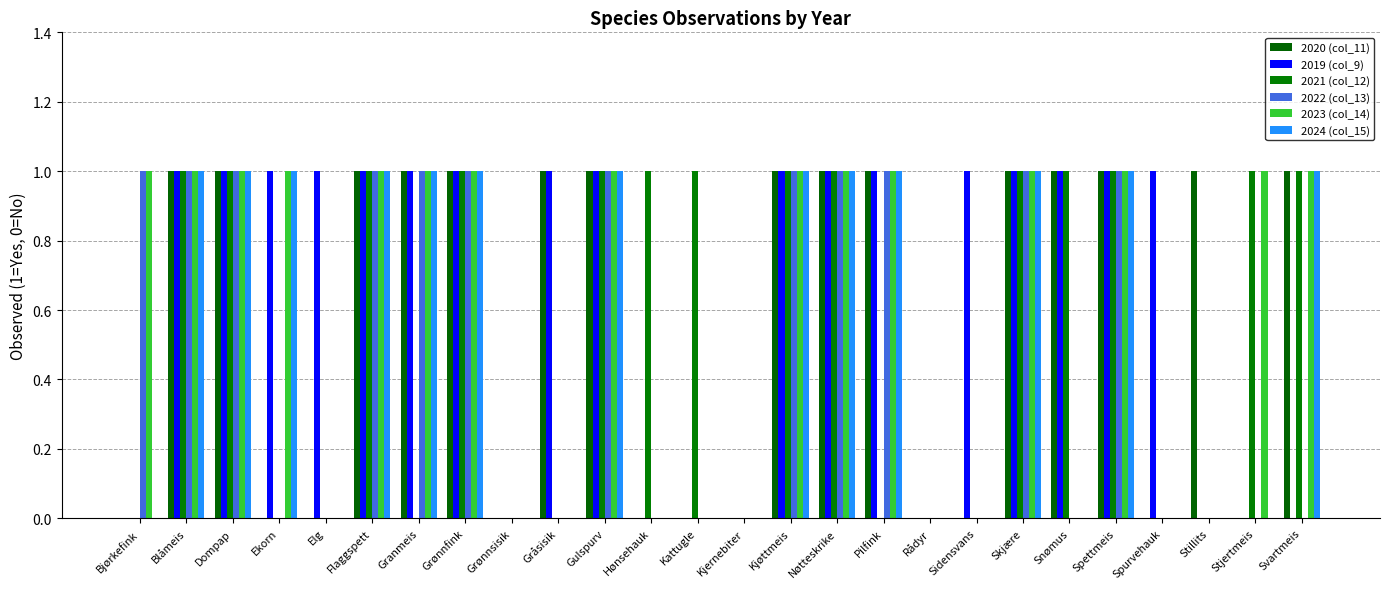

The value of 2022 (col_13) at Rådyr is 0. True or false?

True